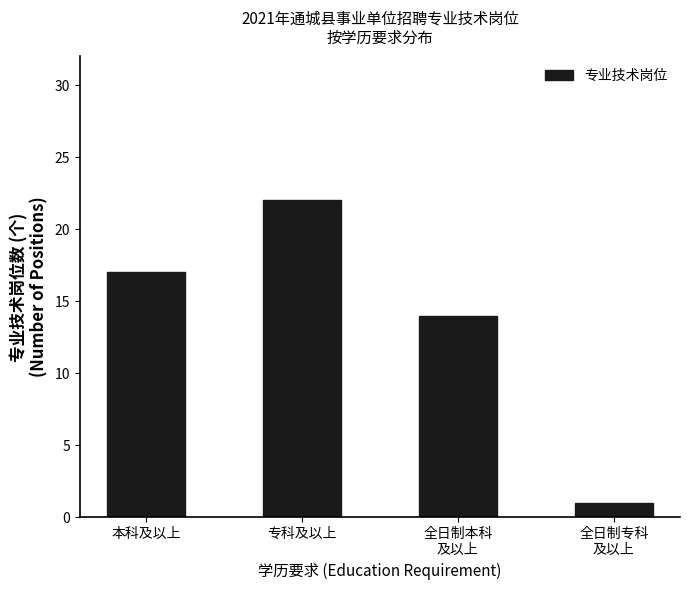

What is the difference between the maximum and minimum values?

21